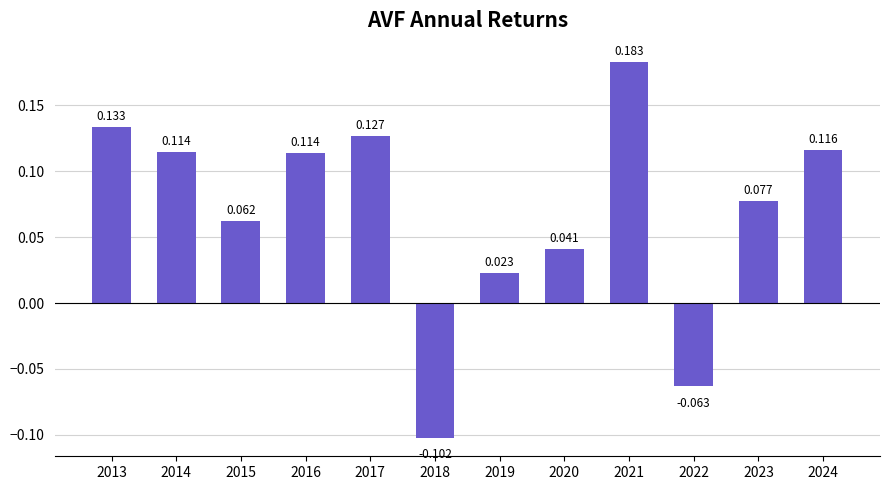

Which label corresponds to the largest value in the chart?

2021